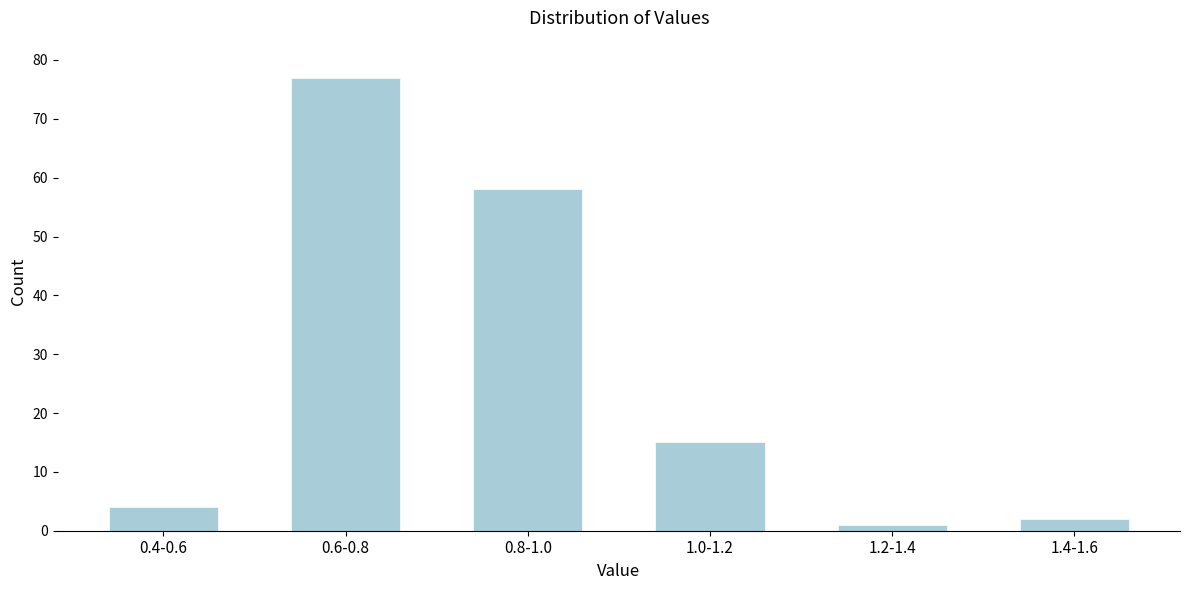

Reading left to right, transcribe all the data shown in this chart.

4	77	58	15	1	2